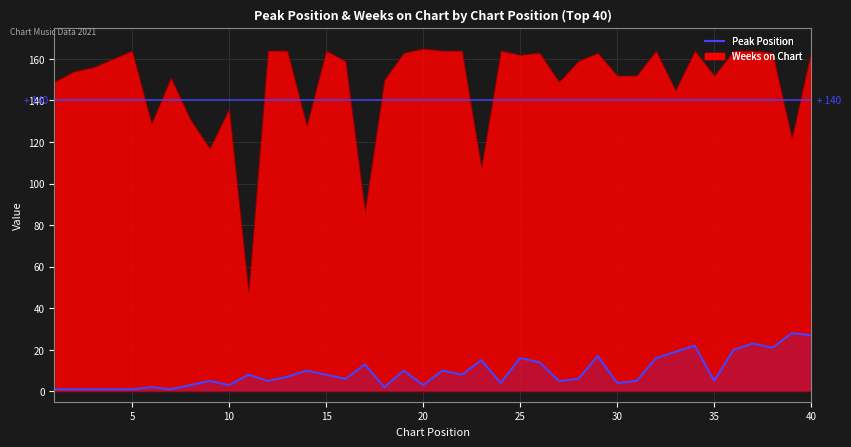

Which has a higher value, 14 or 19?

14